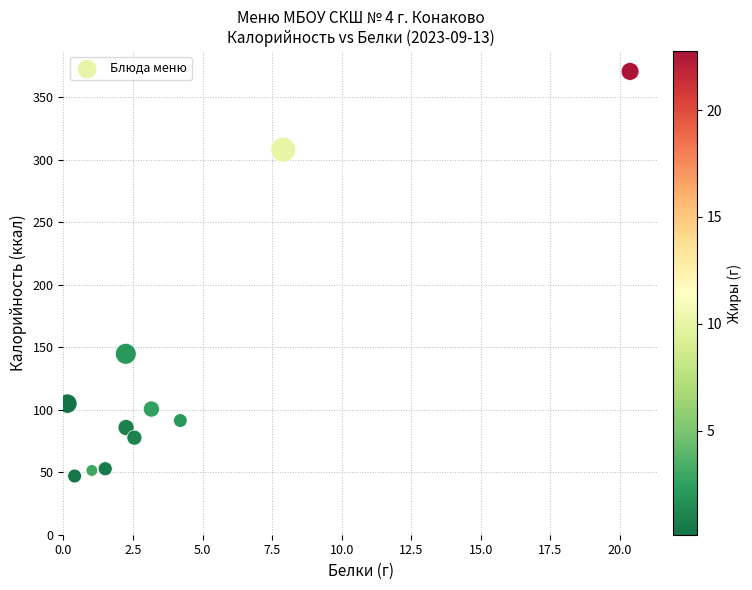

What is the range of X values (max minus min)?

20.2